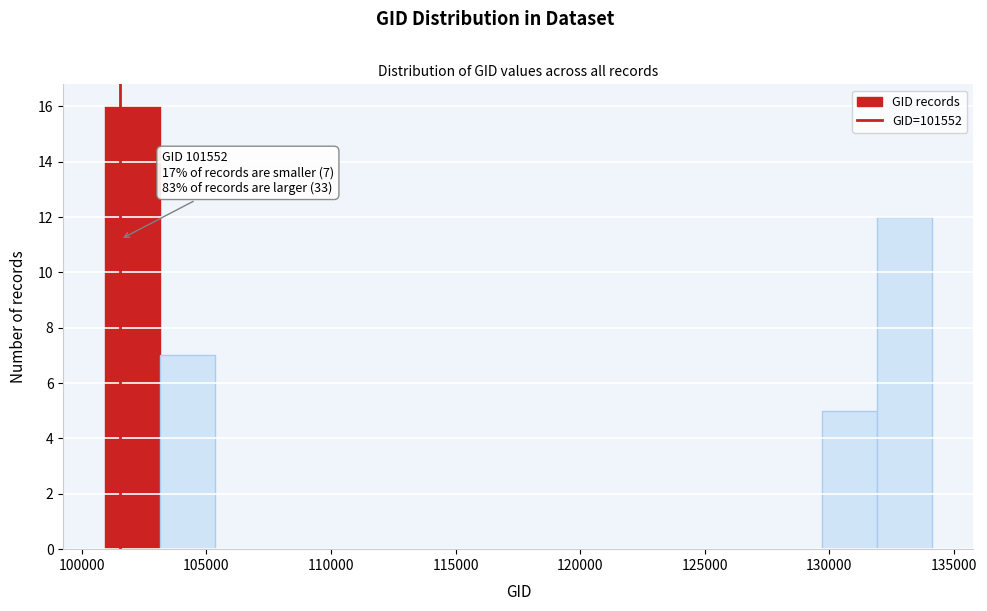

Which range on the x-axis has the tallest bar?

101000 to 103000